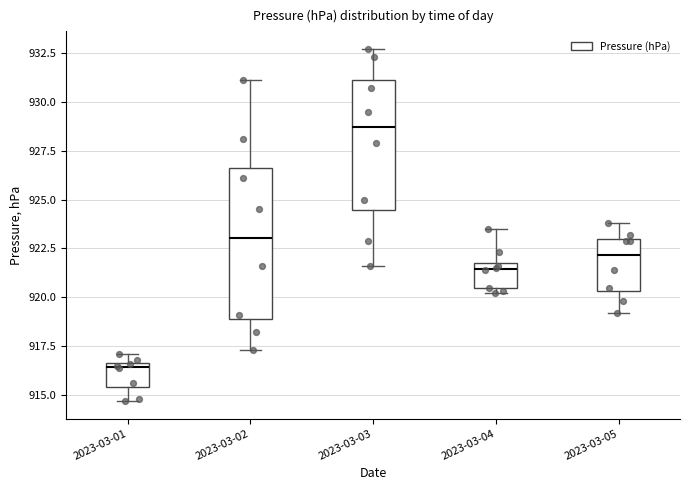

Which box's median line is the lowest?

2023-03-01